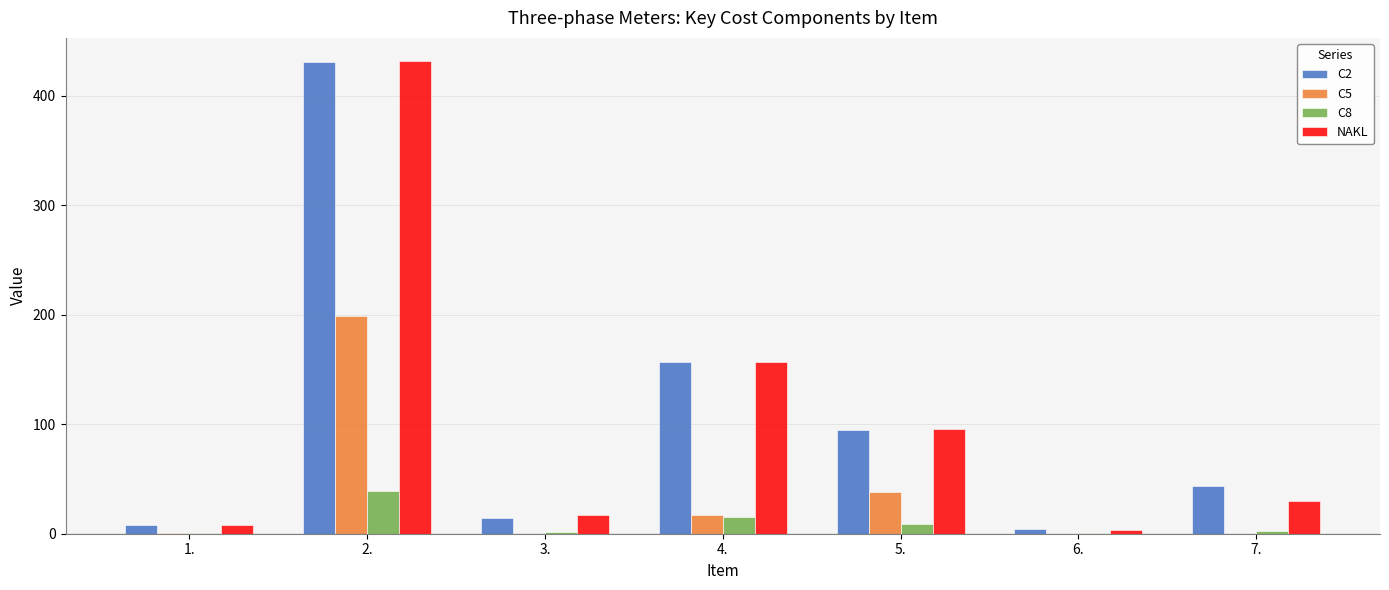

Between 5. and 6., which series saw the biggest shift?

NAKL